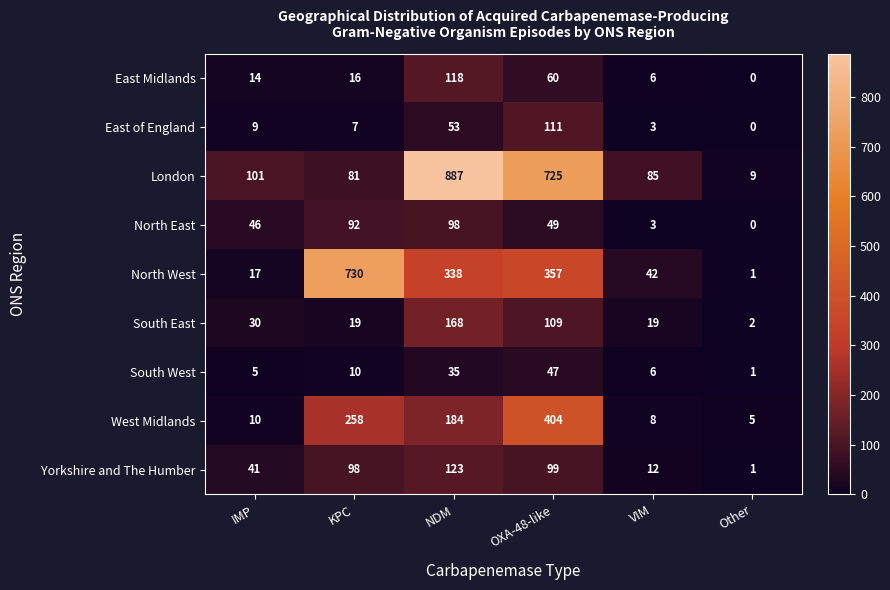

What is the difference between the maximum and minimum values in the South West series?

46